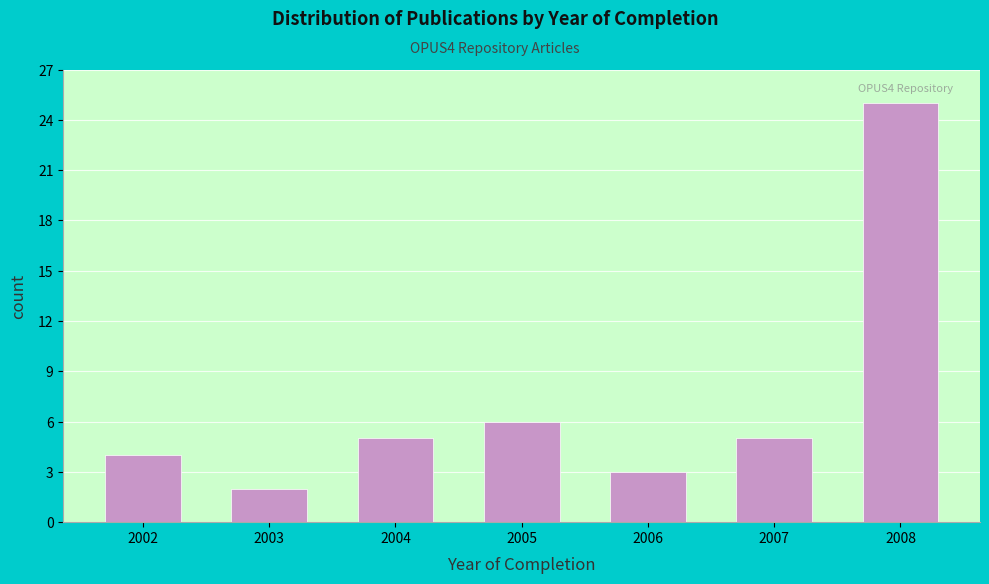

Reading left to right, extract all data points from this chart.

4	2	5	6	3	5	25